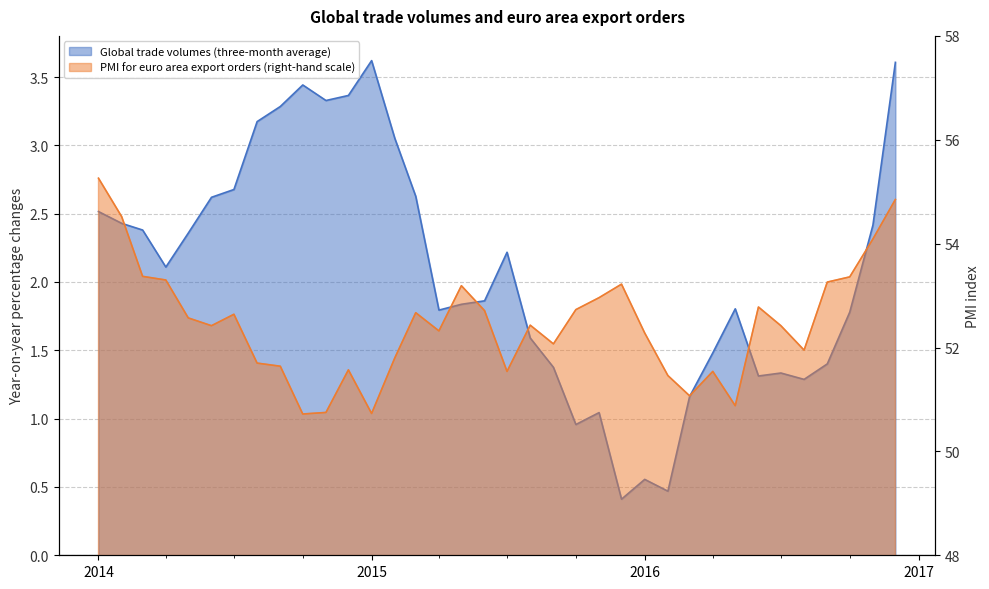

The value of Global trade volumes (three-month average) at 33 is 2.9. True or false?

False